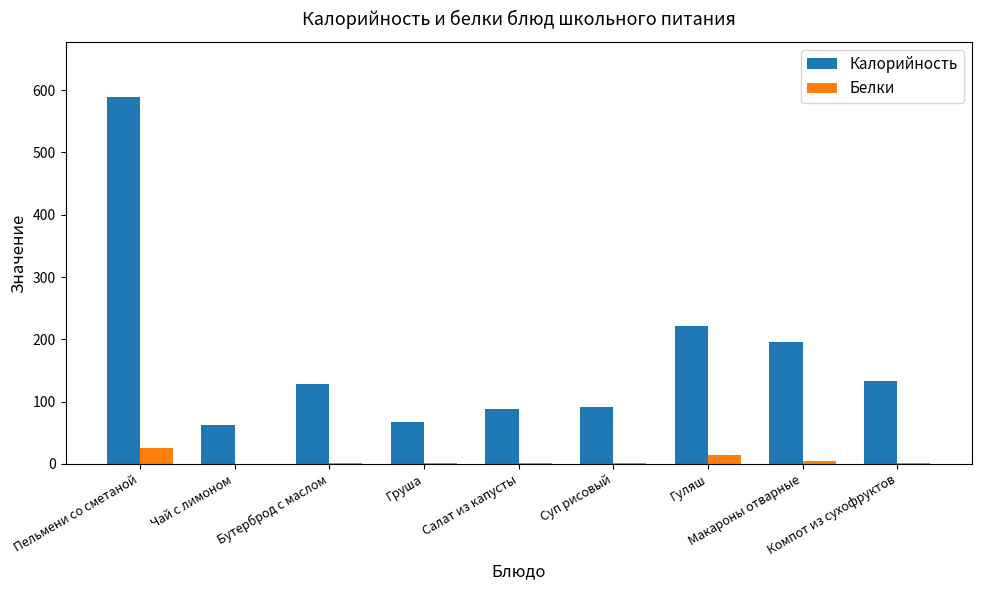

What is the maximum value shown in the chart?

589